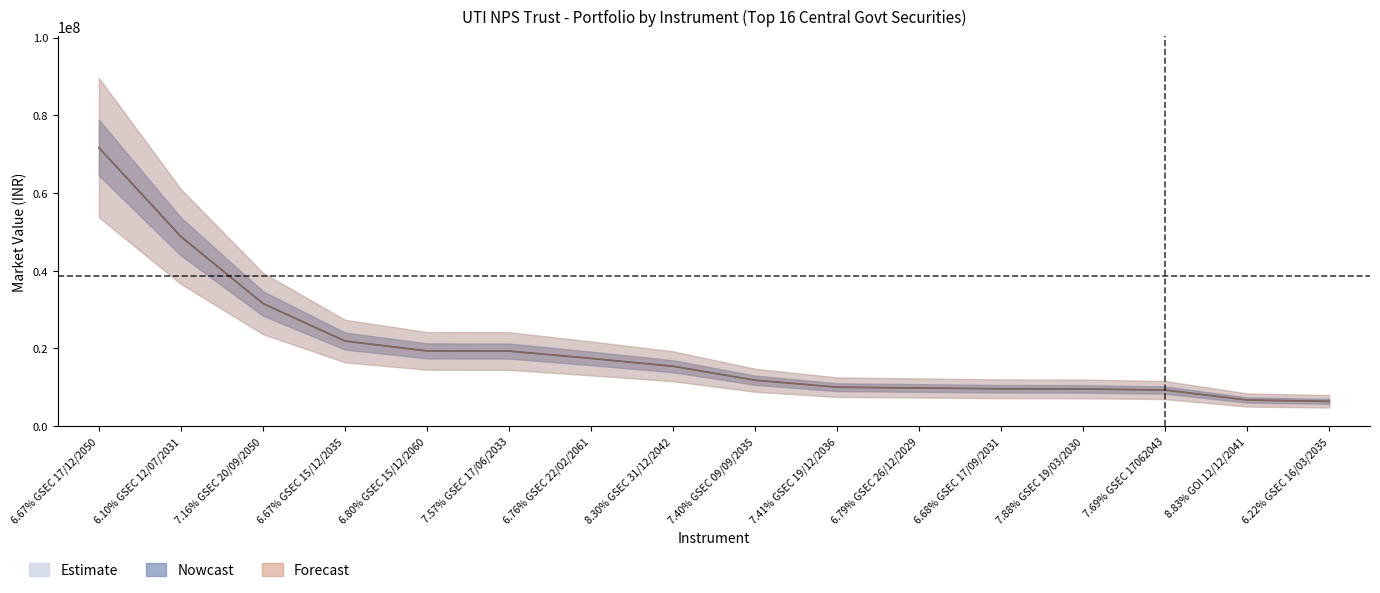

True or false: % of Portfolio and Mkt Value (Lakhs) cross at least once.

True